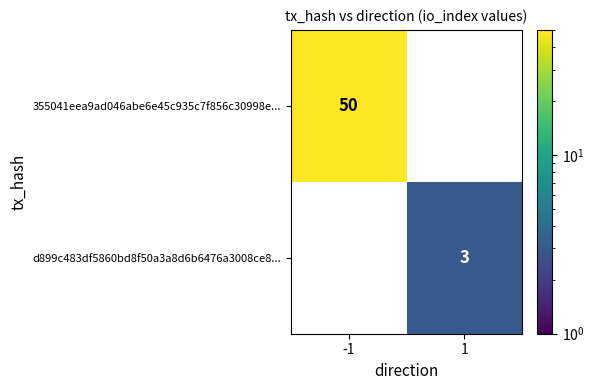

Is the value of d899c483df5860bd8f50a3a8d6b6476a3008ce8... at 1 greater than the value of 355041eea9ad046abe6e45c935c7f856c30998e... at -1?

No